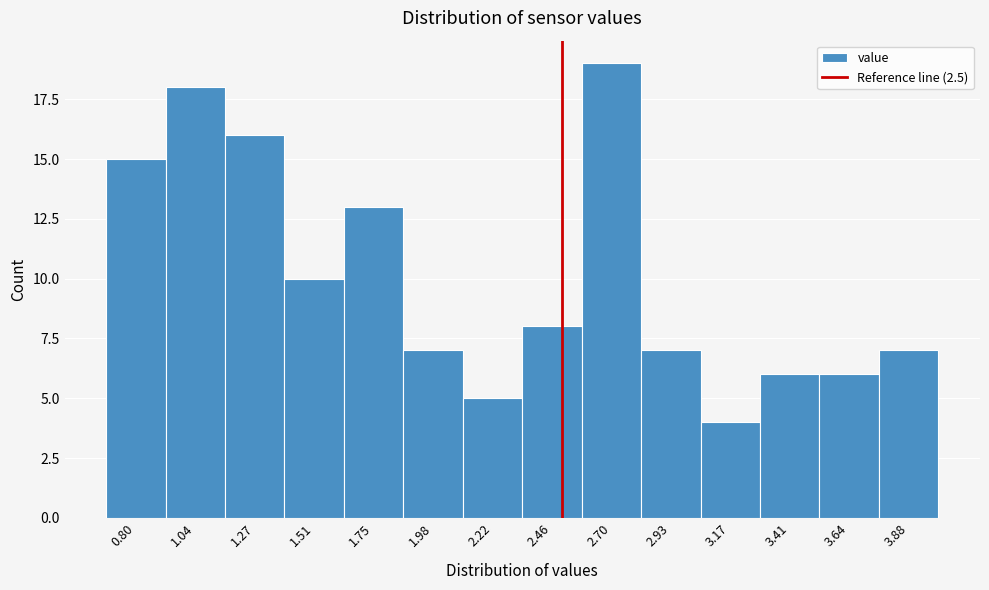

Reading left to right, list every bar in this chart as the range it spans on the x-axis followed by its height. Neither the bar edges nor the heights are printed on the chart, so give them approximately, as read against the axes.

0.70 to 0.90: 15
0.90 to 1.15: 18
1.15 to 1.40: 16
1.40 to 1.65: 10
1.65 to 1.85: 13
1.85 to 2.10: 7
2.10 to 2.35: 5
2.35 to 2.60: 8
2.60 to 2.80: 19
2.80 to 3.05: 7
3.05 to 3.30: 4
3.30 to 3.55: 6
3.55 to 3.75: 6
3.75 to 4.00: 7